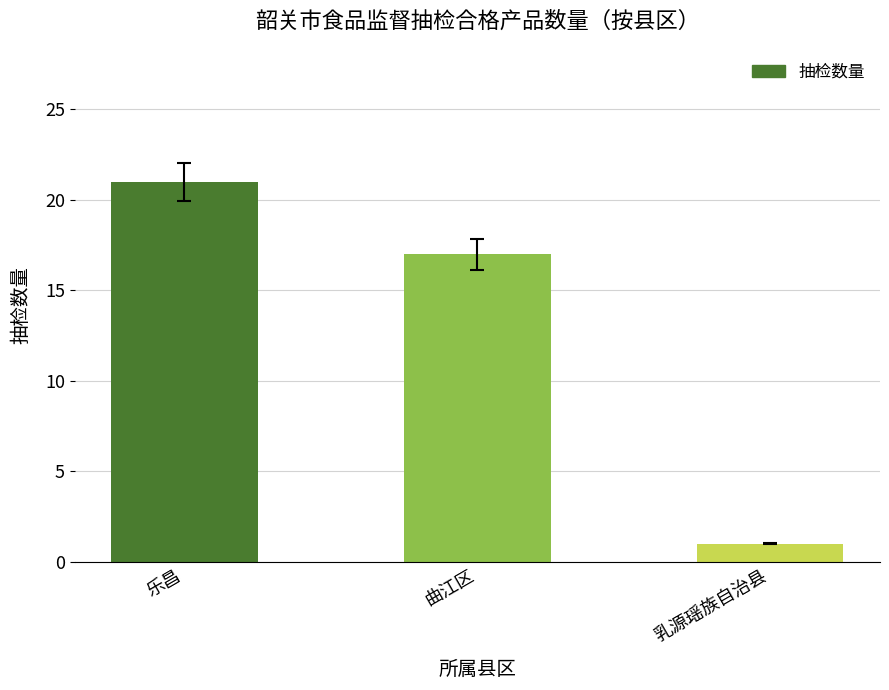

What is the sum of the values at 乐昌 and 曲江区?

38